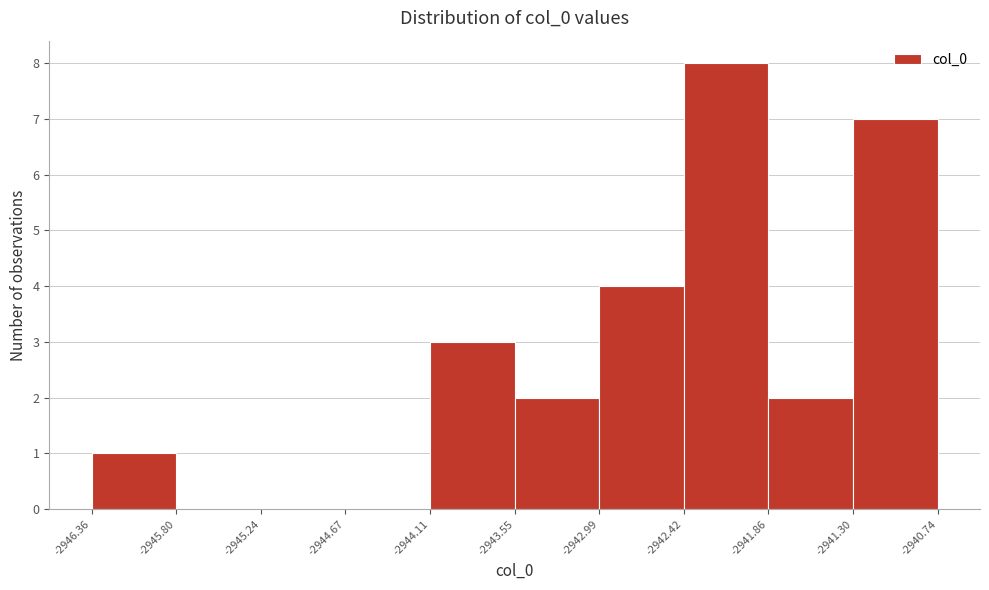

Reading left to right, list every bar in this chart as the range it spans on the x-axis followed by its height. The values are not printed on the chart, so give them approximately, as read against the axis.

-2946.36 to -2945.80: 1
-2945.80 to -2945.24: 0
-2945.24 to -2944.67: 0
-2944.67 to -2944.11: 0
-2944.11 to -2943.55: 3
-2943.55 to -2942.99: 2
-2942.99 to -2942.42: 4
-2942.42 to -2941.86: 8
-2941.86 to -2941.30: 2
-2941.30 to -2940.74: 7